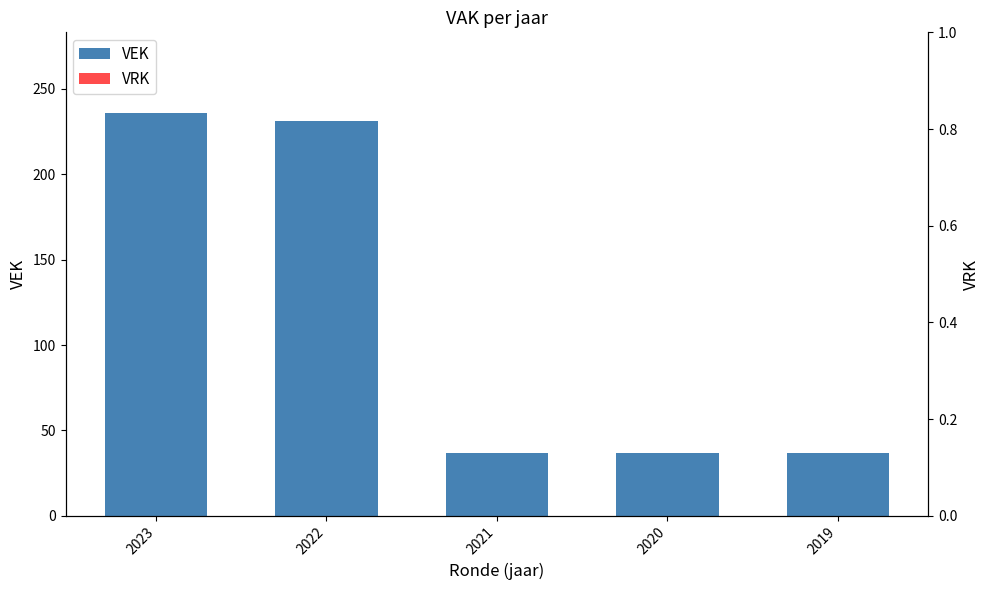

True or false: VEK has a value of 231 at 2022.

True